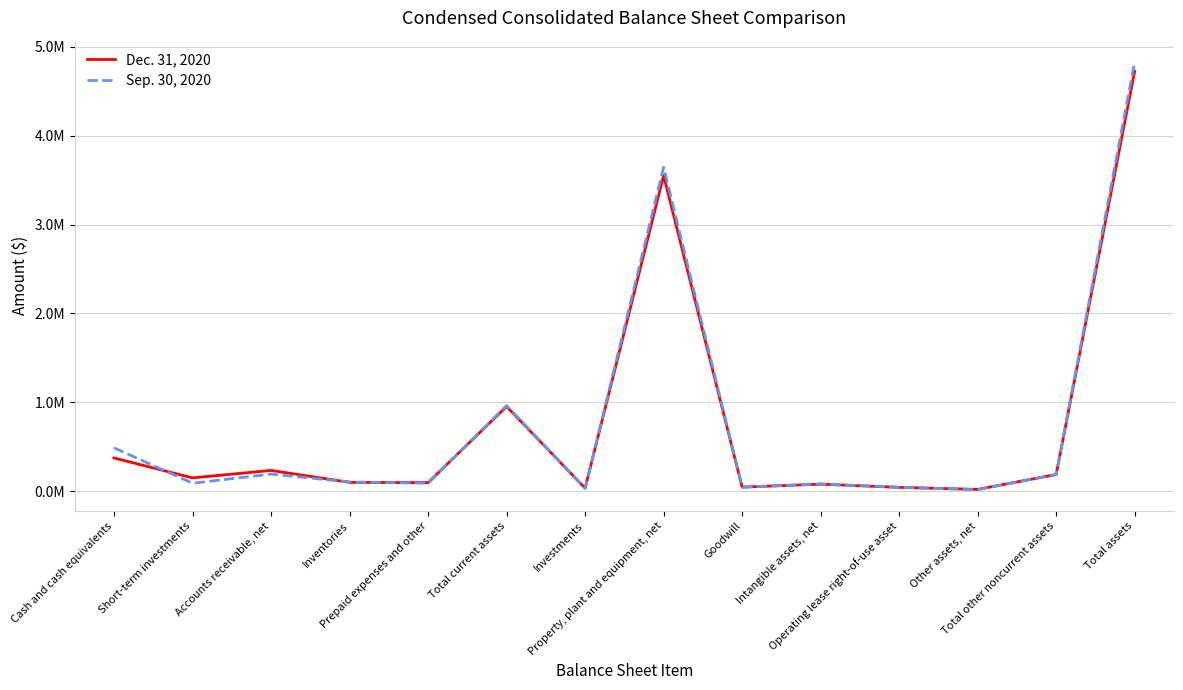

What is the sum of all Sep. 30, 2020 values?

10810937